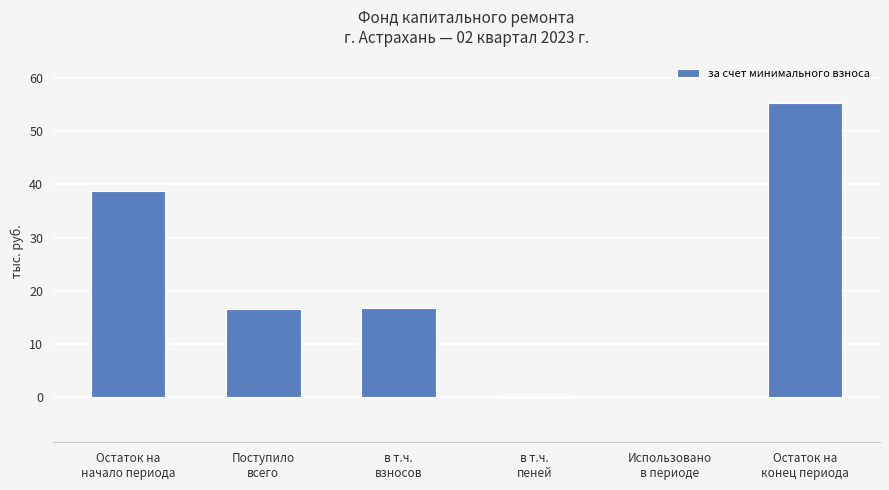

What is the maximum value shown in the chart?

55.2